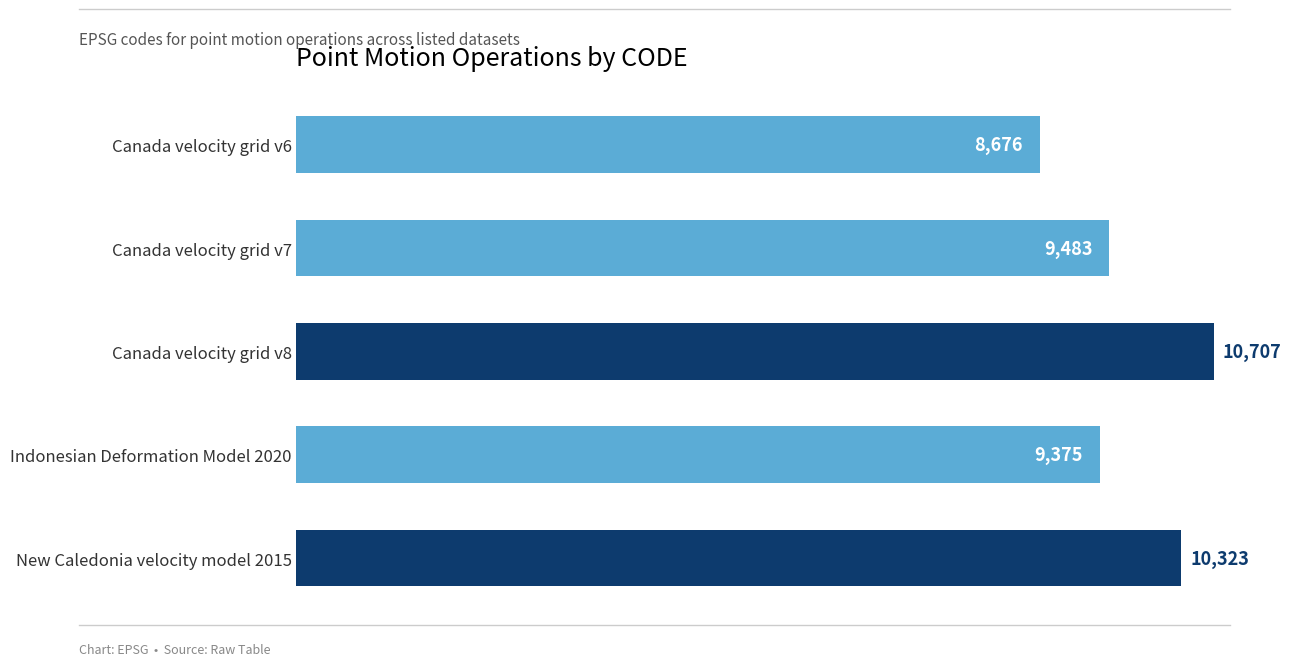

What is the label of the 5th bar from the bottom?

Canada velocity grid v6